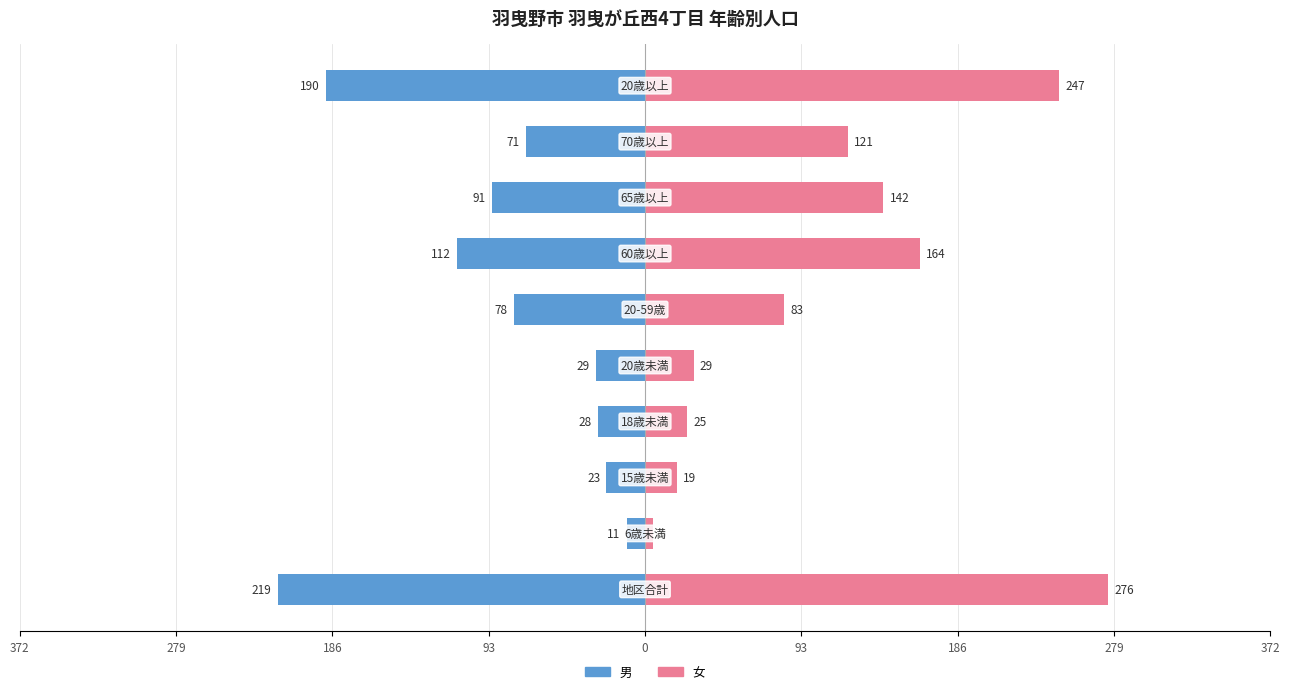

How many bars are there in total?

20